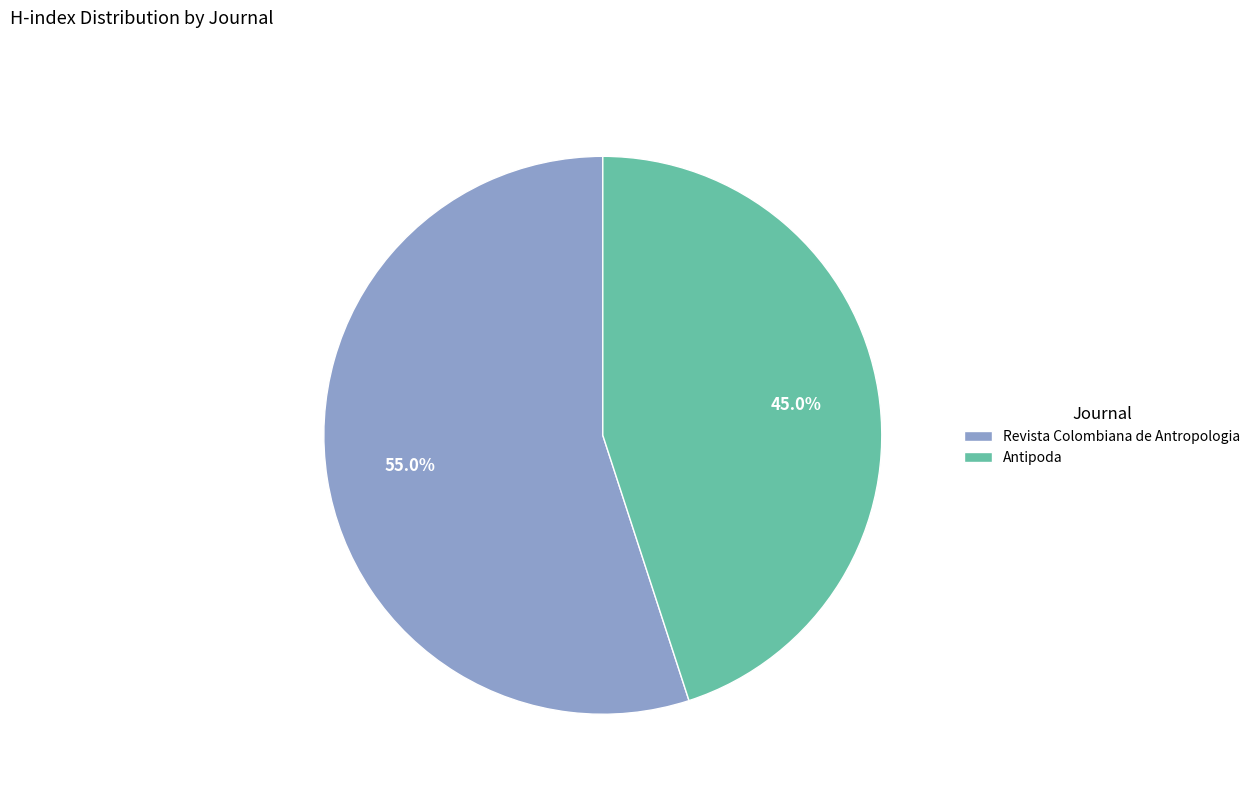

How many segments does this pie chart have?

2